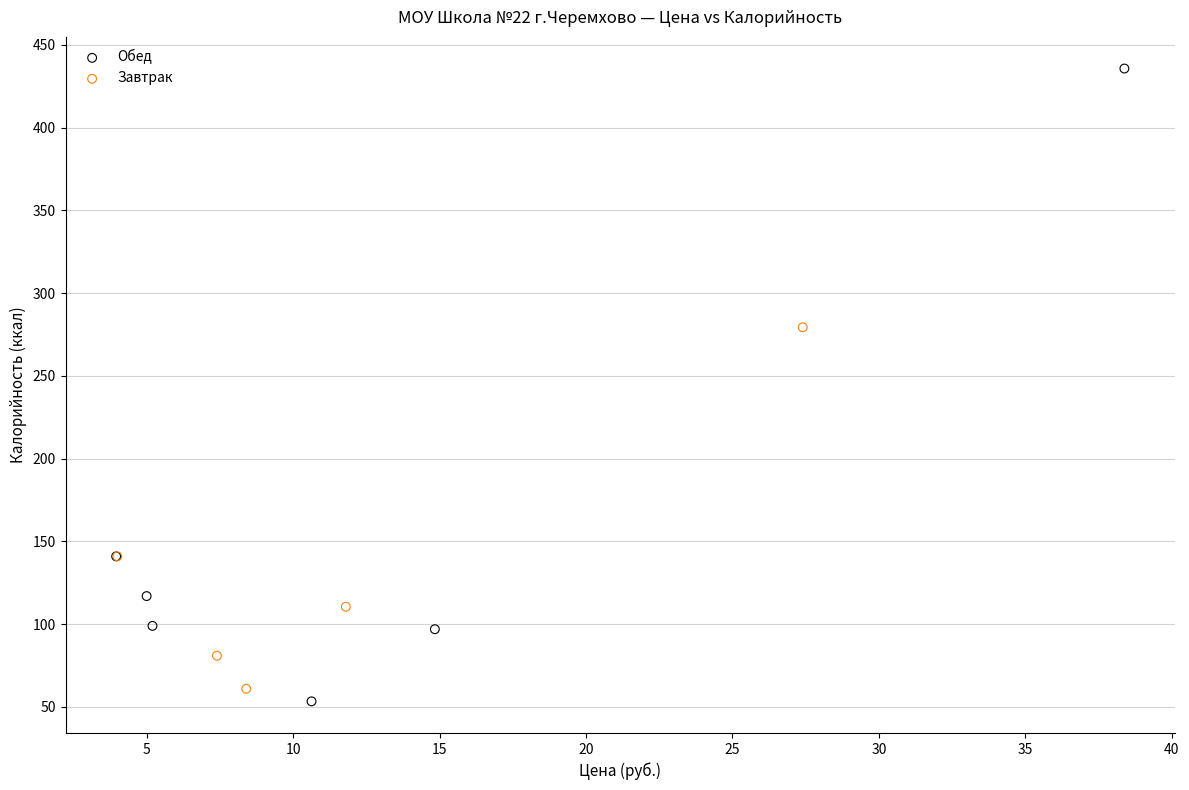

Which series has the largest Y range (max minus min)?

Обед